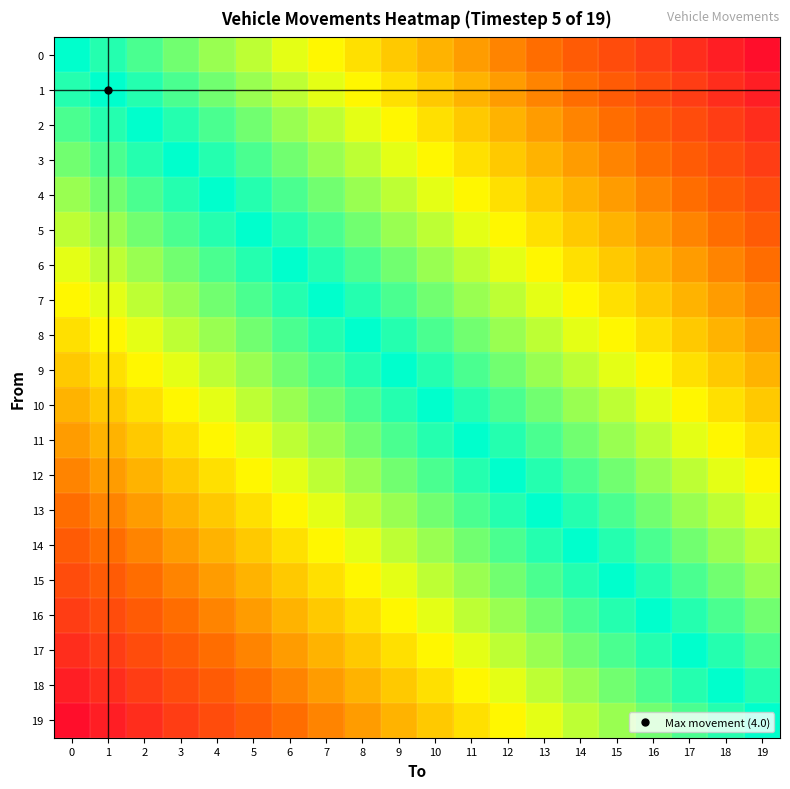

Reading left to right, what are all the values shown in this chart?

0: 0=1.0	1=0.9	2=0.9	3=0.8	4=0.8	5=0.8	6=0.7	7=0.7	8=0.6	9=0.6	10=0.5	11=0.4	12=0.4	13=0.3	14=0.3	15=0.2	16=0.2	17=0.2	18=0.1	19=0.1
1: 0=0.9	1=1.0	2=0.9	3=0.9	4=0.8	5=0.8	6=0.8	7=0.7	8=0.7	9=0.6	10=0.6	11=0.5	12=0.4	13=0.4	14=0.3	15=0.3	16=0.2	17=0.2	18=0.2	19=0.1
2: 0=0.9	1=0.9	2=1.0	3=0.9	4=0.9	5=0.8	6=0.8	7=0.8	8=0.7	9=0.7	10=0.6	11=0.6	12=0.5	13=0.4	14=0.4	15=0.3	16=0.3	17=0.2	18=0.2	19=0.2
3: 0=0.8	1=0.9	2=0.9	3=1.0	4=0.9	5=0.9	6=0.8	7=0.8	8=0.8	9=0.7	10=0.7	11=0.6	12=0.6	13=0.5	14=0.4	15=0.4	16=0.3	17=0.3	18=0.2	19=0.2
4: 0=0.8	1=0.8	2=0.9	3=0.9	4=1.0	5=0.9	6=0.9	7=0.8	8=0.8	9=0.8	10=0.7	11=0.7	12=0.6	13=0.6	14=0.5	15=0.4	16=0.4	17=0.3	18=0.3	19=0.2
5: 0=0.8	1=0.8	2=0.8	3=0.9	4=0.9	5=1.0	6=0.9	7=0.9	8=0.8	9=0.8	10=0.8	11=0.7	12=0.7	13=0.6	14=0.6	15=0.5	16=0.4	17=0.4	18=0.3	19=0.3
6: 0=0.7	1=0.8	2=0.8	3=0.8	4=0.9	5=0.9	6=1.0	7=0.9	8=0.9	9=0.8	10=0.8	11=0.8	12=0.7	13=0.7	14=0.6	15=0.6	16=0.5	17=0.4	18=0.4	19=0.3
7: 0=0.7	1=0.7	2=0.8	3=0.8	4=0.8	5=0.9	6=0.9	7=1.0	8=0.9	9=0.9	10=0.8	11=0.8	12=0.8	13=0.7	14=0.7	15=0.6	16=0.6	17=0.5	18=0.4	19=0.4
8: 0=0.6	1=0.7	2=0.7	3=0.8	4=0.8	5=0.8	6=0.9	7=0.9	8=1.0	9=0.9	10=0.9	11=0.8	12=0.8	13=0.8	14=0.7	15=0.7	16=0.6	17=0.6	18=0.5	19=0.4
9: 0=0.6	1=0.6	2=0.7	3=0.7	4=0.8	5=0.8	6=0.8	7=0.9	8=0.9	9=1.0	10=0.9	11=0.9	12=0.8	13=0.8	14=0.8	15=0.7	16=0.7	17=0.6	18=0.6	19=0.5
10: 0=0.5	1=0.6	2=0.6	3=0.7	4=0.7	5=0.8	6=0.8	7=0.8	8=0.9	9=0.9	10=1.0	11=0.9	12=0.9	13=0.8	14=0.8	15=0.8	16=0.7	17=0.7	18=0.6	19=0.6
11: 0=0.4	1=0.5	2=0.6	3=0.6	4=0.7	5=0.7	6=0.8	7=0.8	8=0.8	9=0.9	10=0.9	11=1.0	12=0.9	13=0.9	14=0.8	15=0.8	16=0.8	17=0.7	18=0.7	19=0.6
12: 0=0.4	1=0.4	2=0.5	3=0.6	4=0.6	5=0.7	6=0.7	7=0.8	8=0.8	9=0.8	10=0.9	11=0.9	12=1.0	13=0.9	14=0.9	15=0.8	16=0.8	17=0.8	18=0.7	19=0.7
13: 0=0.3	1=0.4	2=0.4	3=0.5	4=0.6	5=0.6	6=0.7	7=0.7	8=0.8	9=0.8	10=0.8	11=0.9	12=0.9	13=1.0	14=0.9	15=0.9	16=0.8	17=0.8	18=0.8	19=0.7
14: 0=0.3	1=0.3	2=0.4	3=0.4	4=0.5	5=0.6	6=0.6	7=0.7	8=0.7	9=0.8	10=0.8	11=0.8	12=0.9	13=0.9	14=1.0	15=0.9	16=0.9	17=0.8	18=0.8	19=0.8
15: 0=0.2	1=0.3	2=0.3	3=0.4	4=0.4	5=0.5	6=0.6	7=0.6	8=0.7	9=0.7	10=0.8	11=0.8	12=0.8	13=0.9	14=0.9	15=1.0	16=0.9	17=0.9	18=0.8	19=0.8
16: 0=0.2	1=0.2	2=0.3	3=0.3	4=0.4	5=0.4	6=0.5	7=0.6	8=0.6	9=0.7	10=0.7	11=0.8	12=0.8	13=0.8	14=0.9	15=0.9	16=1.0	17=0.9	18=0.9	19=0.8
17: 0=0.2	1=0.2	2=0.2	3=0.3	4=0.3	5=0.4	6=0.4	7=0.5	8=0.6	9=0.6	10=0.7	11=0.7	12=0.8	13=0.8	14=0.8	15=0.9	16=0.9	17=1.0	18=0.9	19=0.9
18: 0=0.1	1=0.2	2=0.2	3=0.2	4=0.3	5=0.3	6=0.4	7=0.4	8=0.5	9=0.6	10=0.6	11=0.7	12=0.7	13=0.8	14=0.8	15=0.8	16=0.9	17=0.9	18=1.0	19=0.9
19: 0=0.1	1=0.1	2=0.2	3=0.2	4=0.2	5=0.3	6=0.3	7=0.4	8=0.4	9=0.5	10=0.6	11=0.6	12=0.7	13=0.7	14=0.8	15=0.8	16=0.8	17=0.9	18=0.9	19=1.0